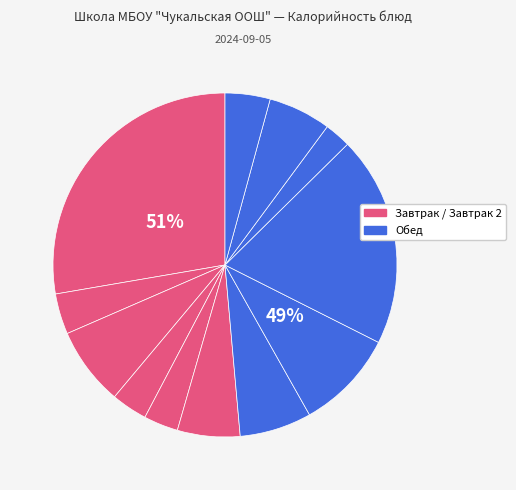

The Гороховое пюре slice represents 20% of the pie. True or false?

True